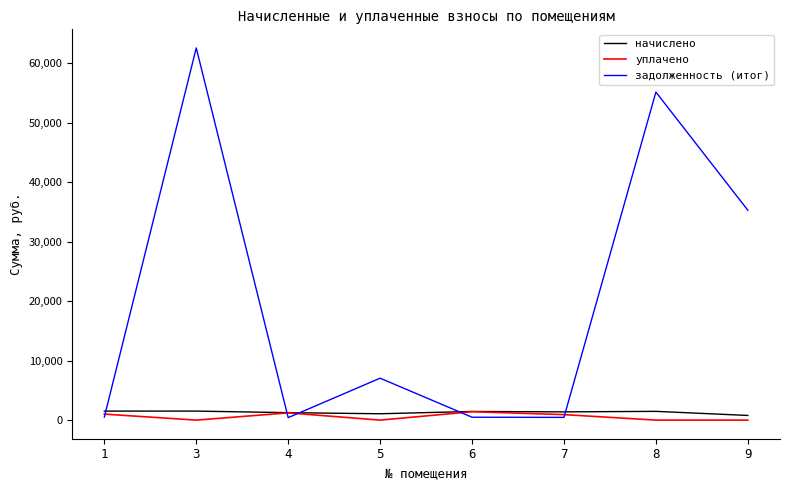

At how many categories does at least one series exceed 11776?

3